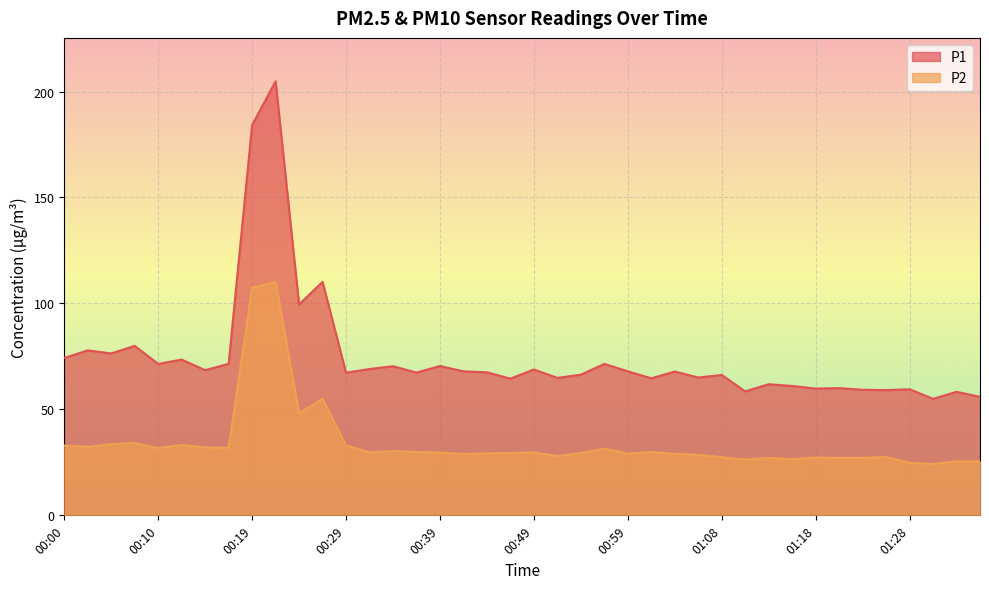

Between 00:59 and 01:28, which is larger?

00:59